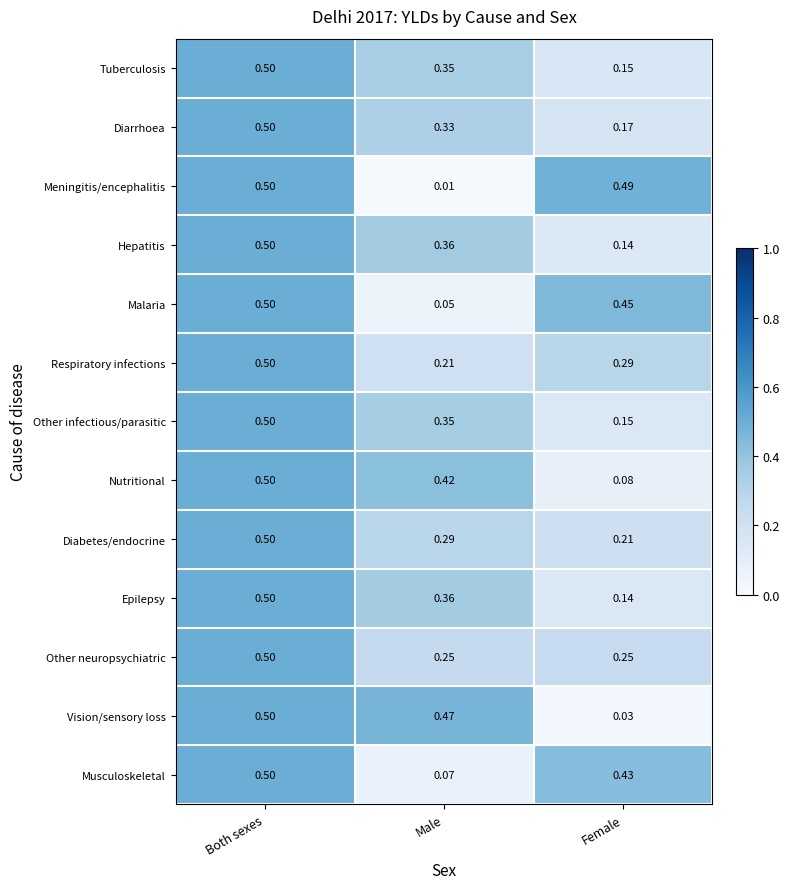

Which category has the highest value in the Diarrhoea series?

Both sexes